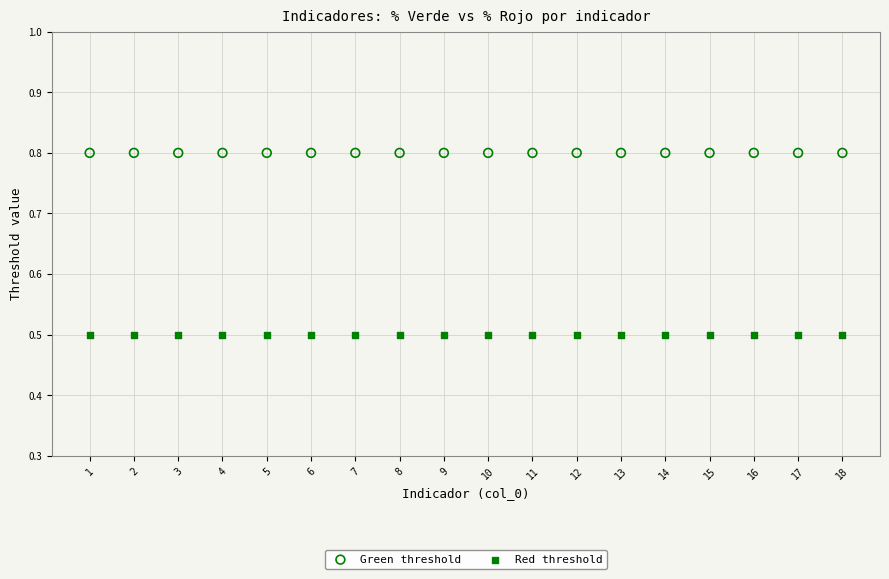

Which series contains the highest Y value?

Green threshold